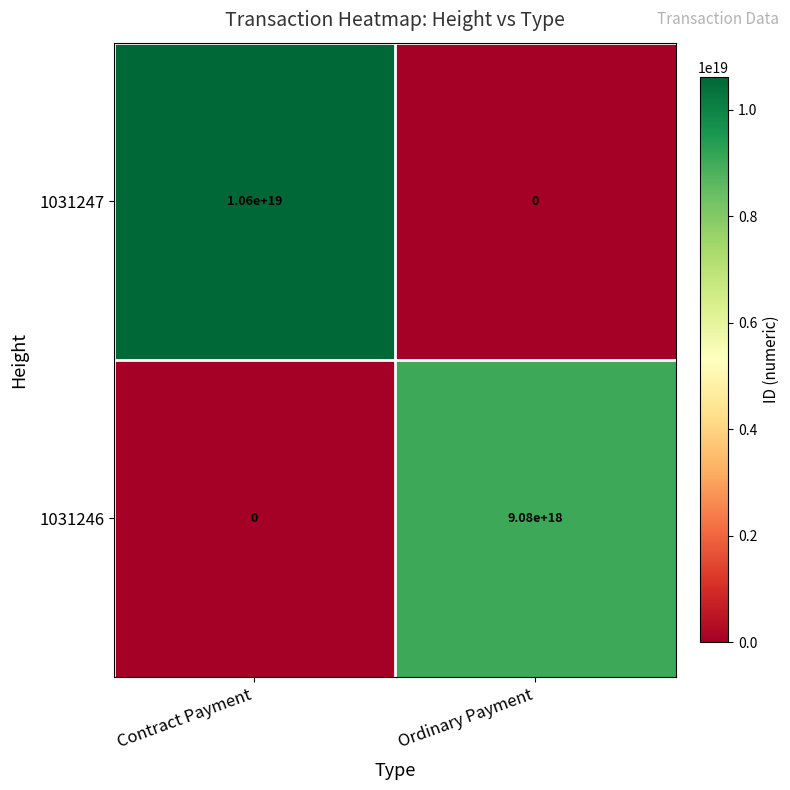

Is the value of 1031246 at Contract Payment greater than the value of 1031247 at Contract Payment?

No